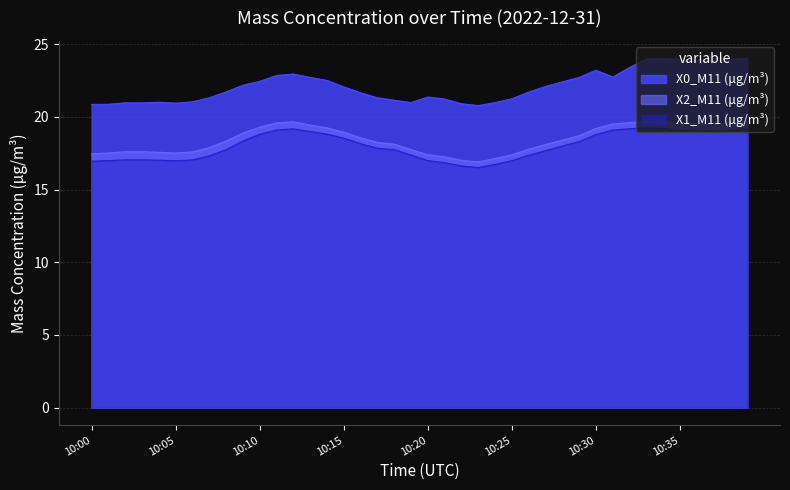

True or false: X0_M11 (μg/m³) and X1_M11 (μg/m³) intersect in this chart.

False